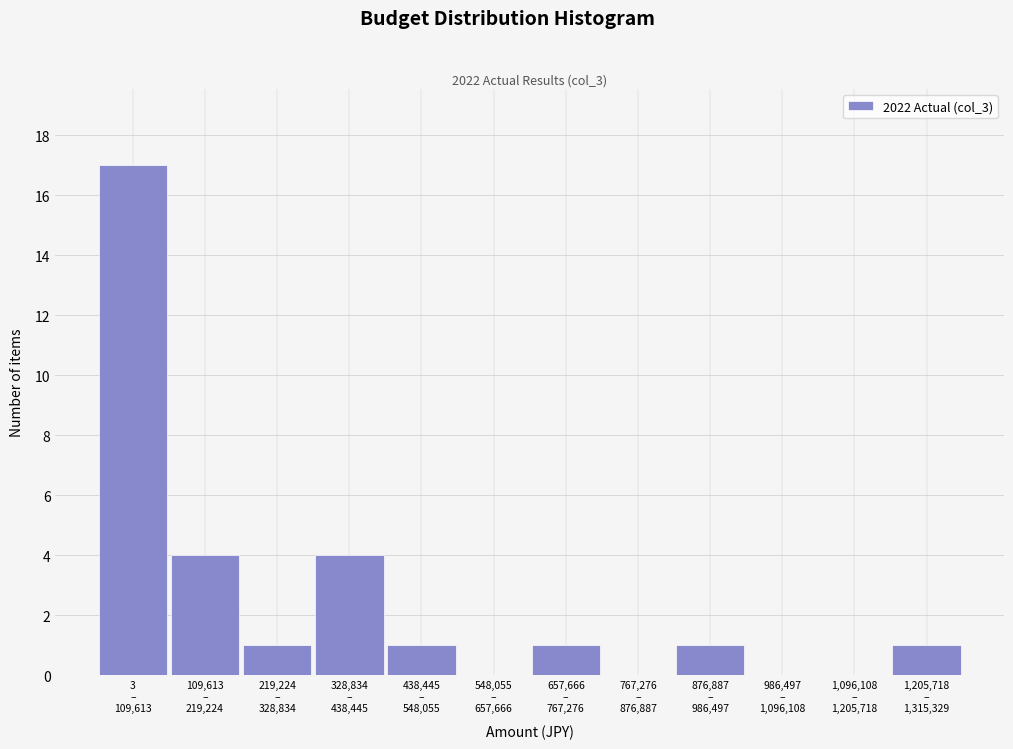

What is the sum of all values?

30